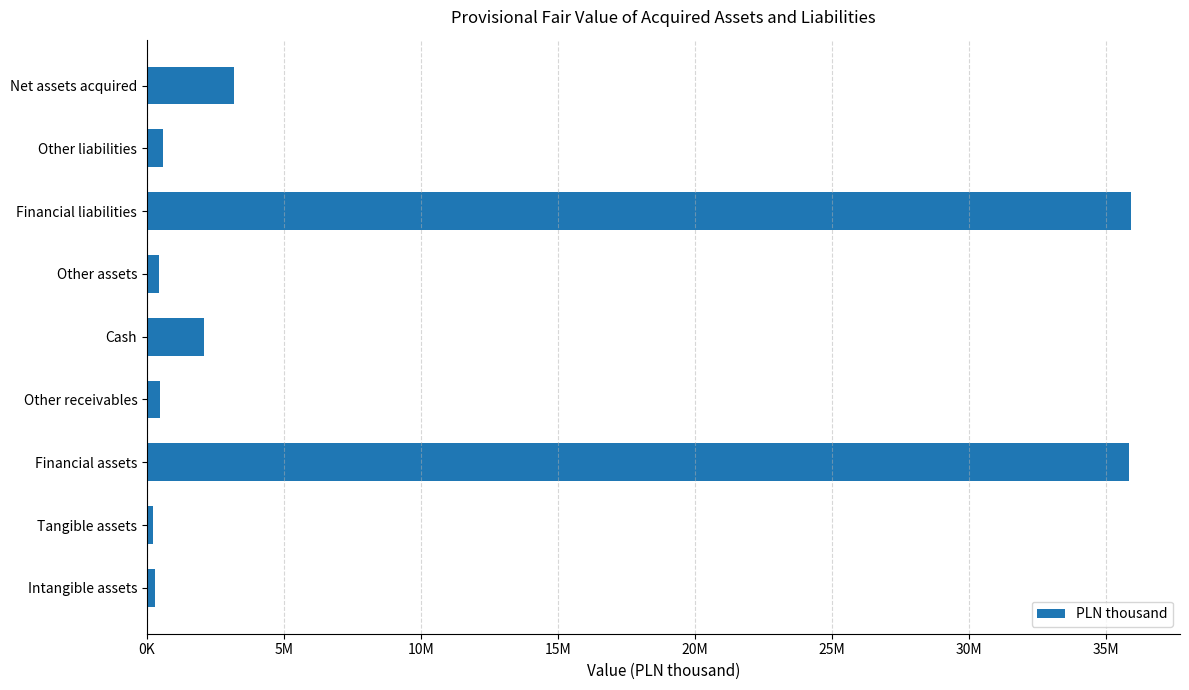

Does the chart contain any negative values?

No